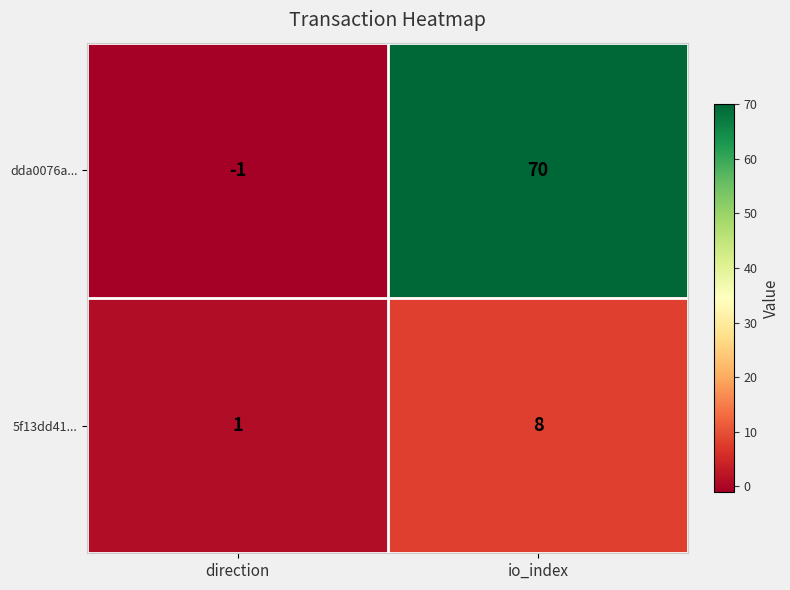

The value of dda0076a... at io_index is 70. True or false?

True